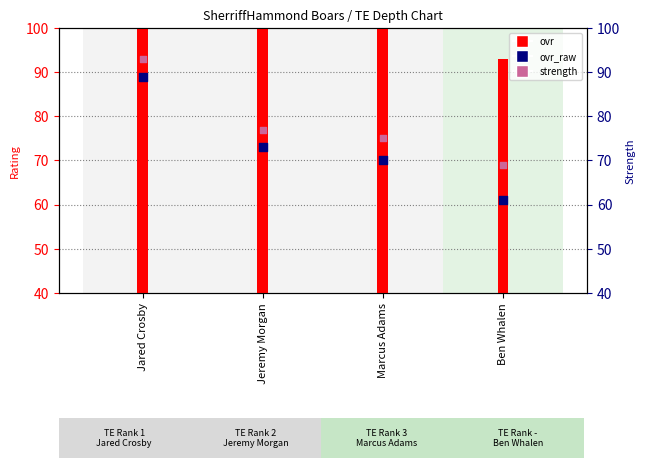

At how many categories does at least one series exceed 90?

1